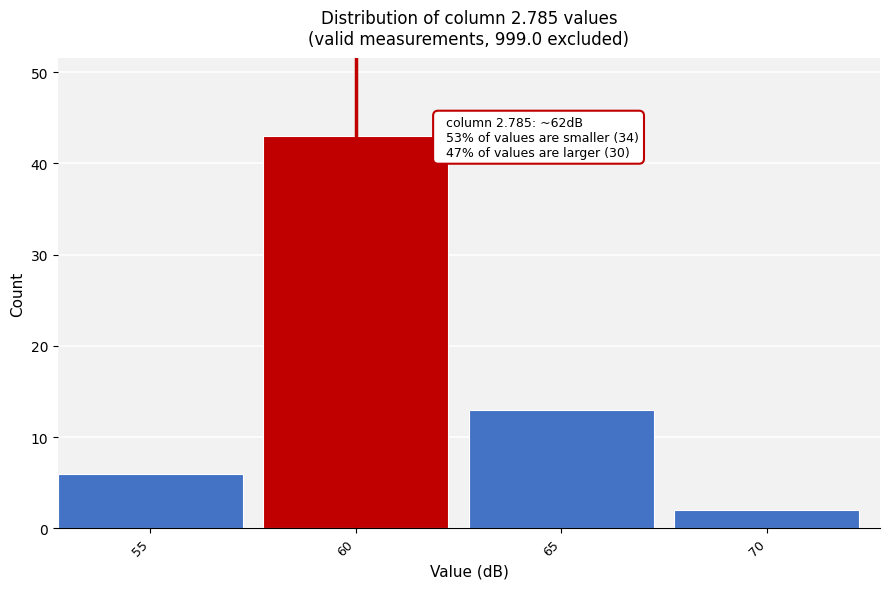

Reading left to right, what are all the values shown in this chart?

6	43	13	2